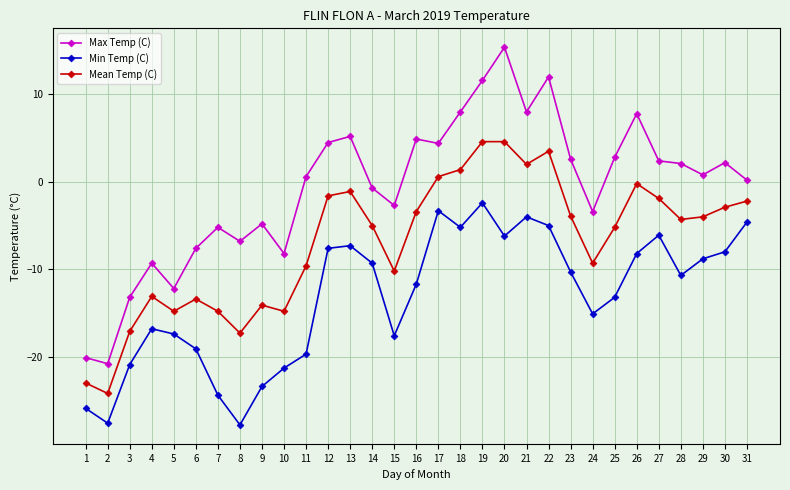

List the series in order of their overall mean, highest first.

Max Temp (C), Mean Temp (C), Min Temp (C)